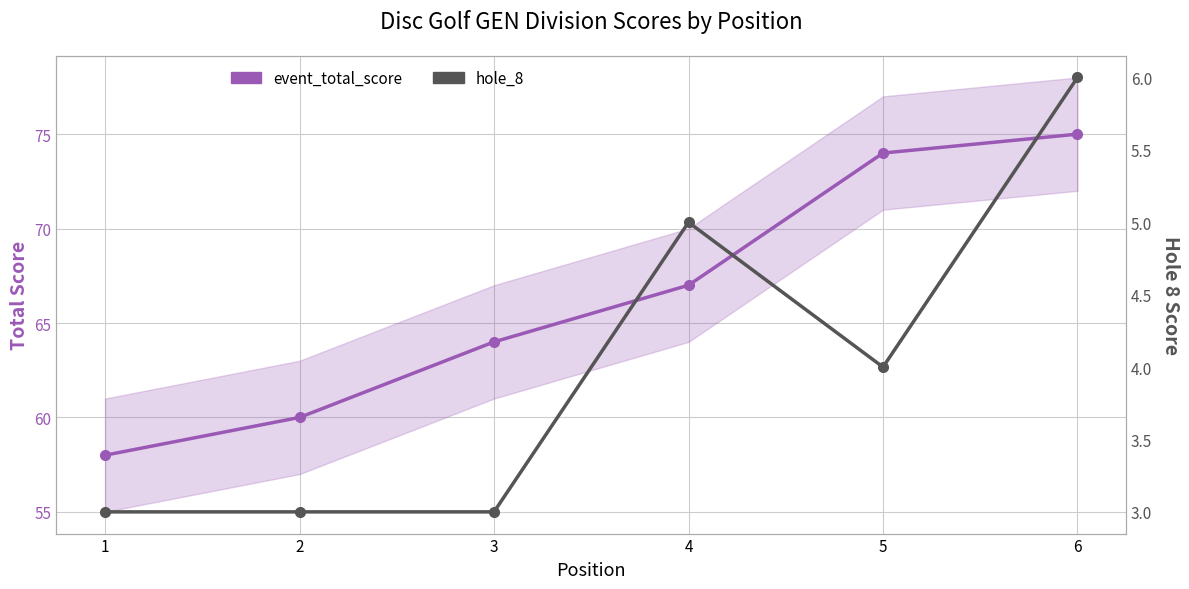

Rank the categories by event_total_score value from highest to lowest.

6, 5, 4, 3, 2, 1